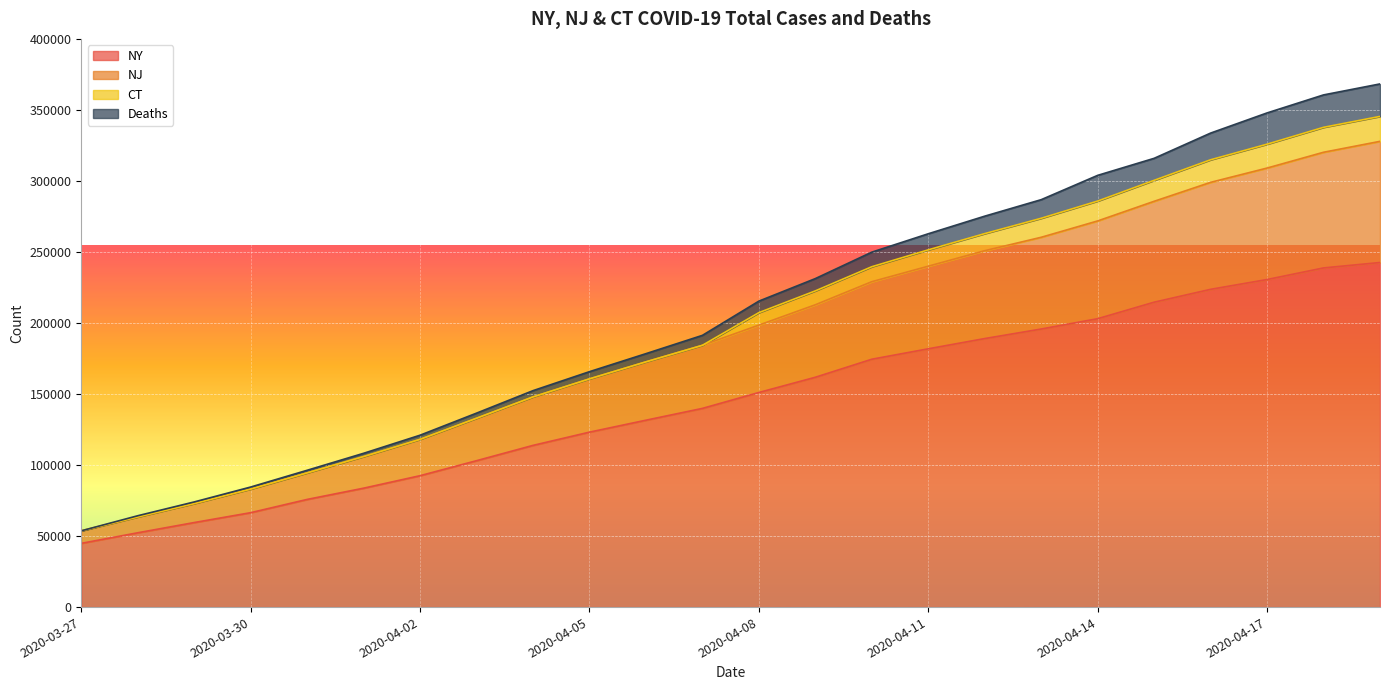

What is the maximum value for NY?

242570